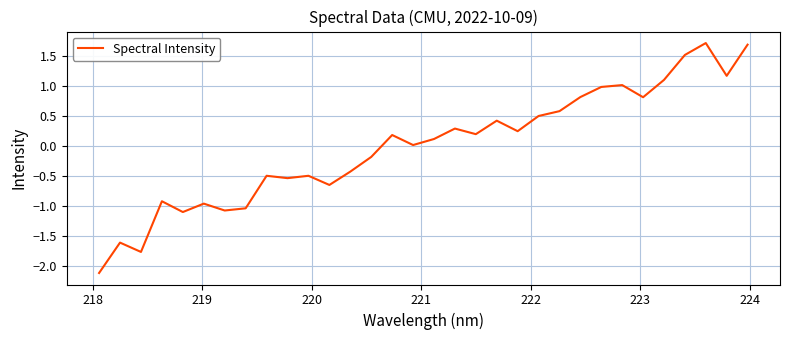

What is the difference between the maximum and minimum values?

3.8